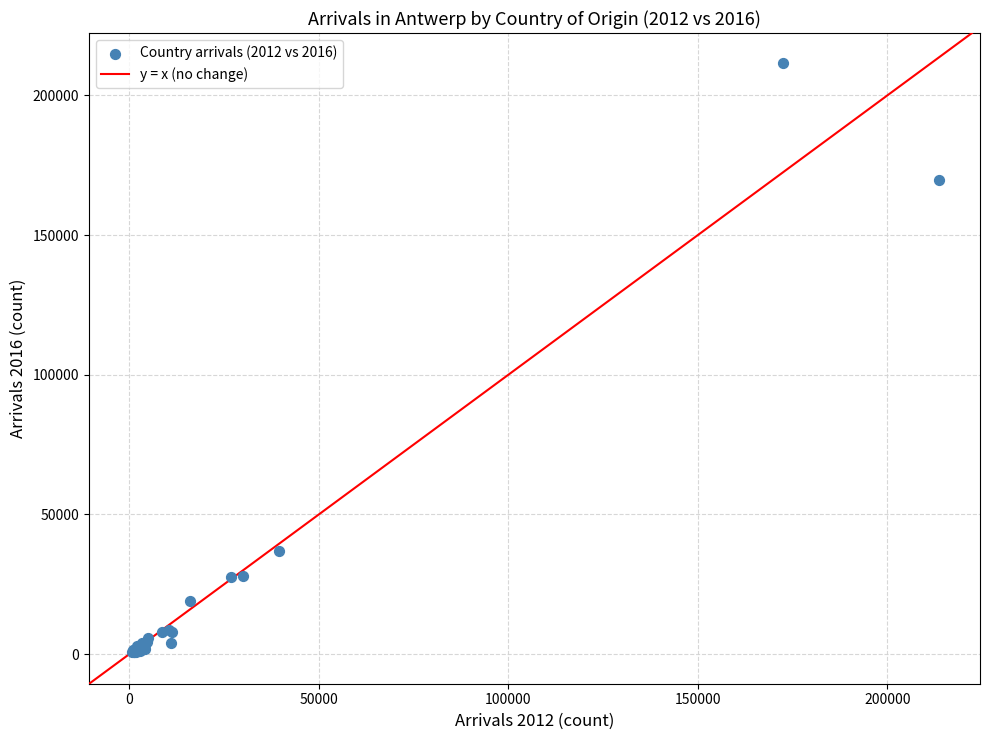

What Y value in the scatter plot is closest to 106277?

169567